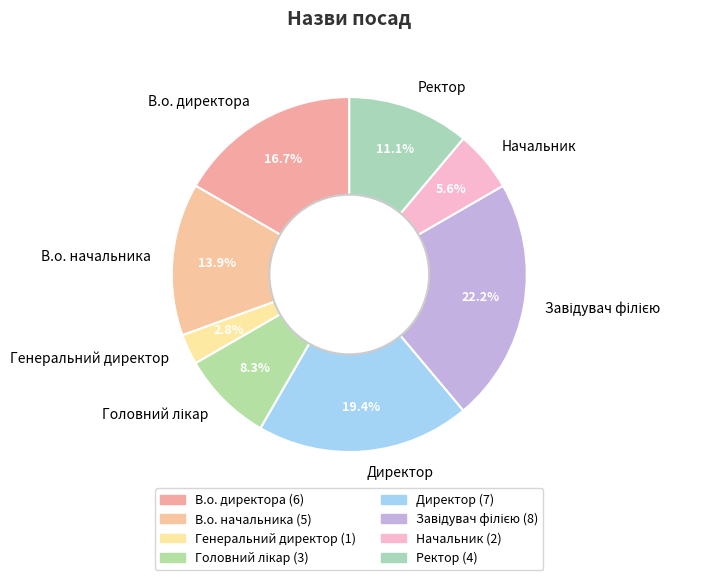

What is the smallest slice in the pie chart?

Генеральний директор